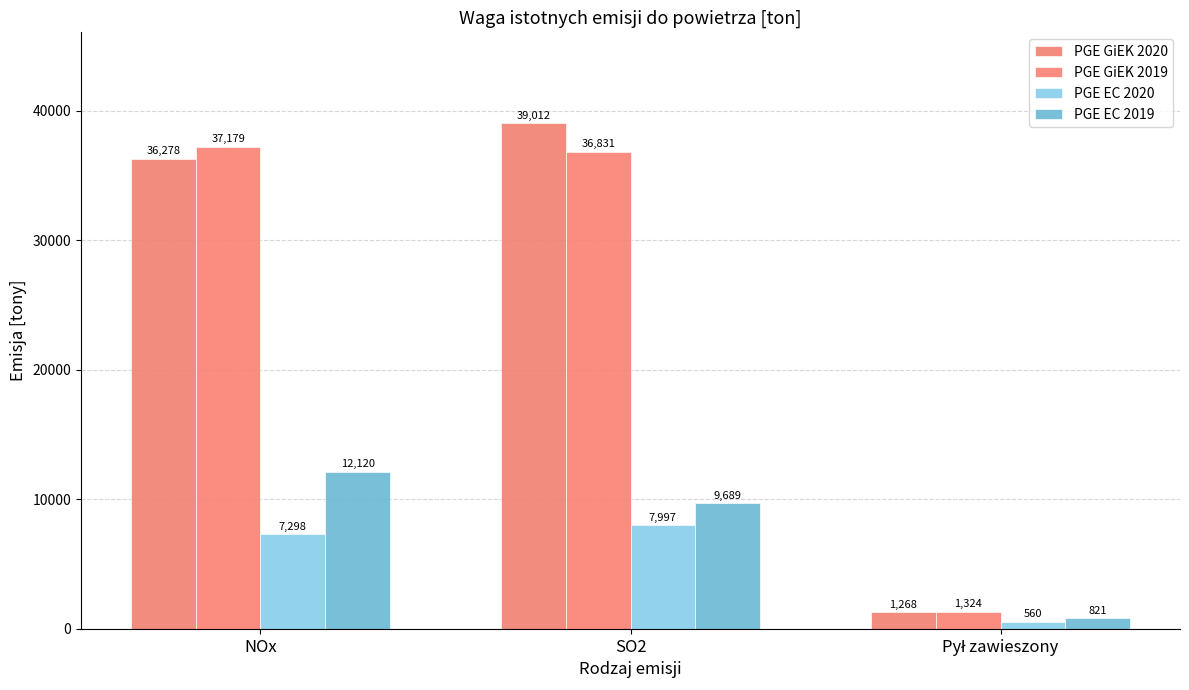

What is the sum of the PGE GiEK 2020 values at Pył zawieszony and NOx?

37546